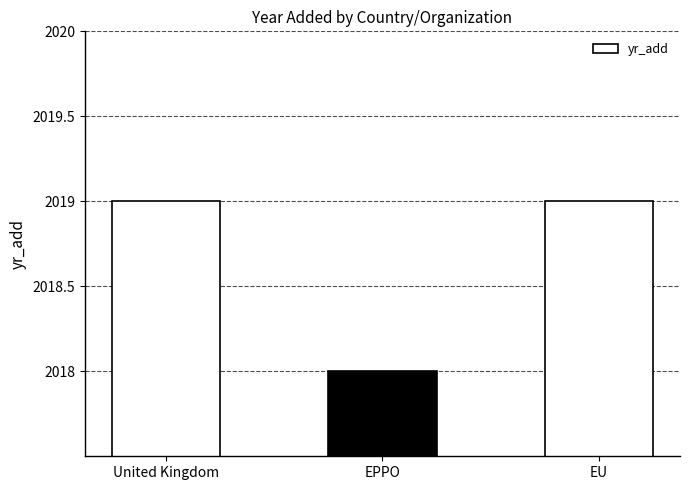

How many categories are shown in the chart?

3